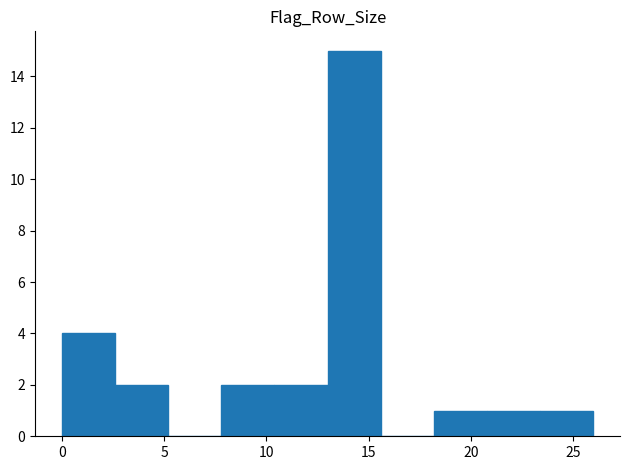

Reading left to right, list every bar in this chart as the range it spans on the x-axis followed by its height. Neither the bar edges nor the heights are printed on the chart, so give them approximately, as read against the axes.

0.0 to 2.6: 4
2.6 to 5.2: 2
5.2 to 7.8: 0
7.8 to 10.4: 2
10.4 to 13.0: 2
13.0 to 15.6: 15
15.6 to 18.2: 0
18.2 to 20.8: 1
20.8 to 23.4: 1
23.4 to 26.0: 1